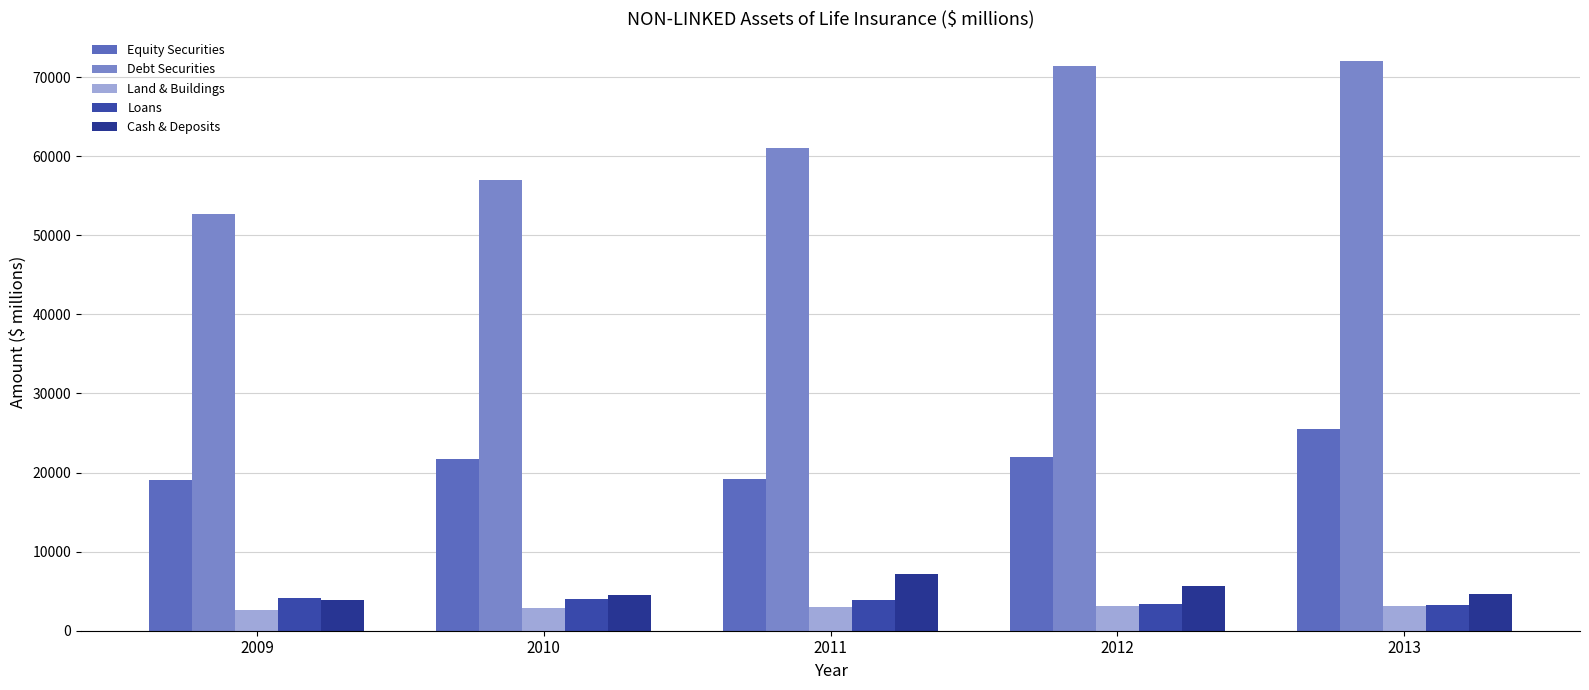

What is the difference between the second highest and second lowest values in the Equity Securities series?

2712.8